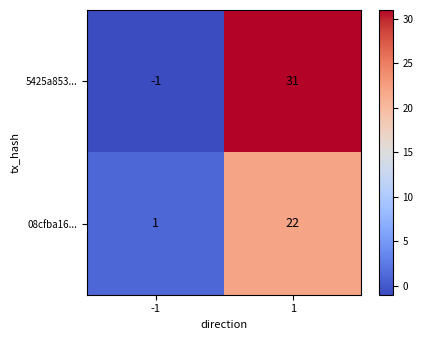

At how many categories does at least one series exceed 11?

1